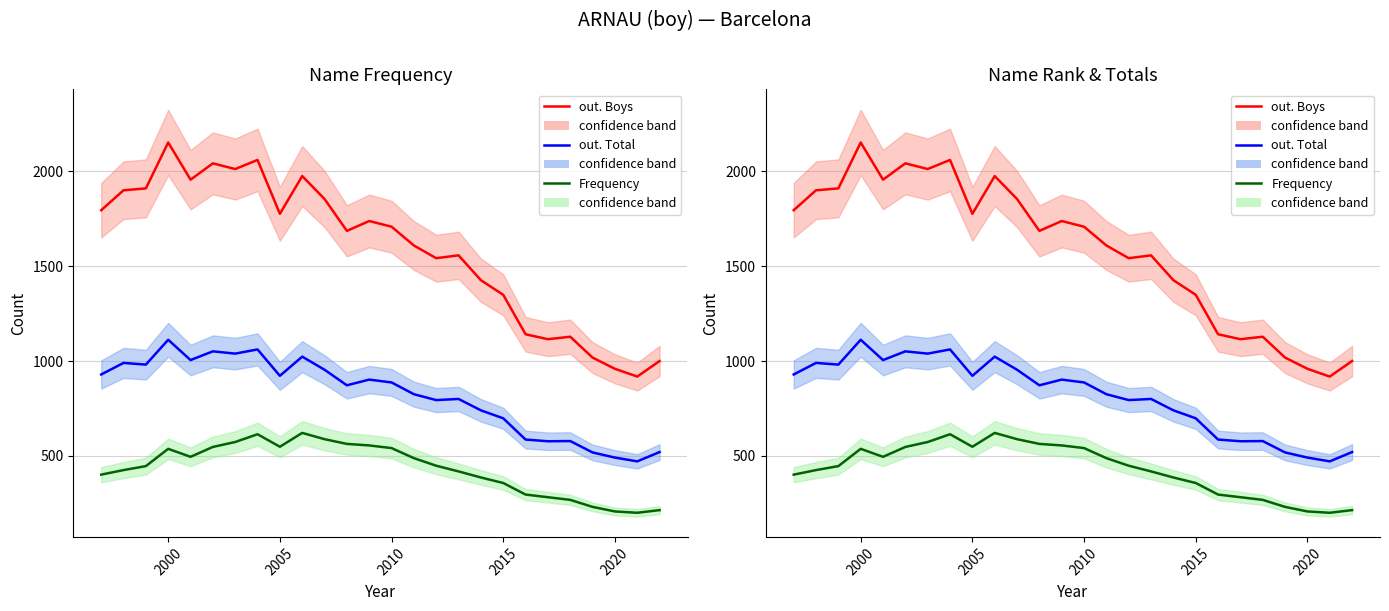

True or false: out. Total has more than 2 interior local peaks.

True